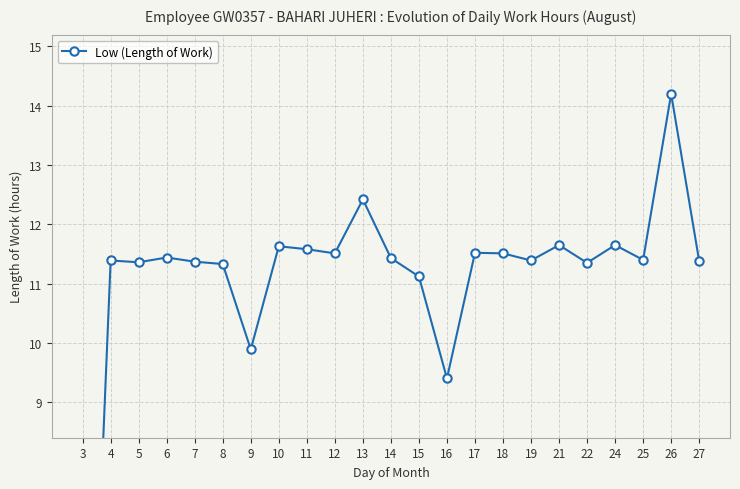

Rank the categories by value from lowest to highest.

3, 16, 9, 15, 8, 22, 5, 7, 27, 4, 19, 25, 14, 6, 12, 18, 17, 11, 10, 21, 24, 13, 26